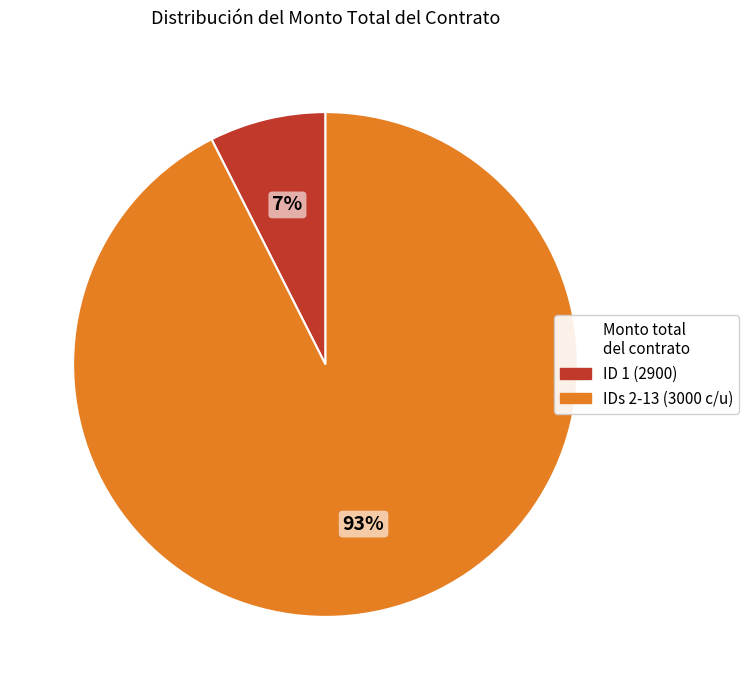

To the nearest percent, what is the average slice percentage?

50%